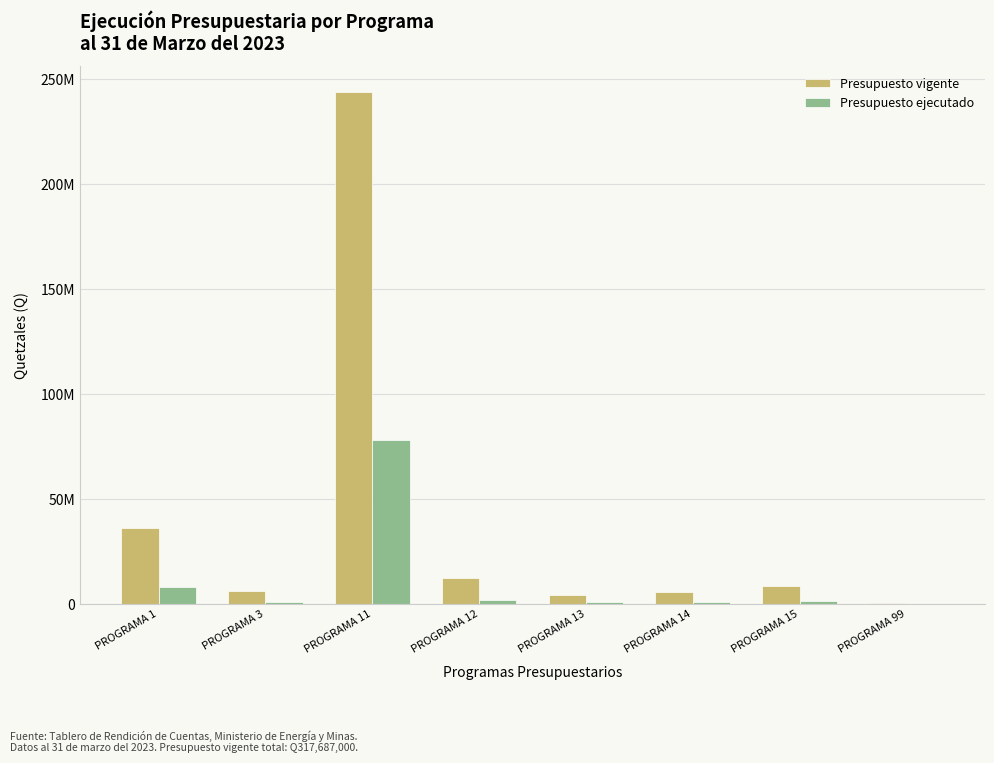

Are the bars grouped side by side (vs. stacked)?

Yes